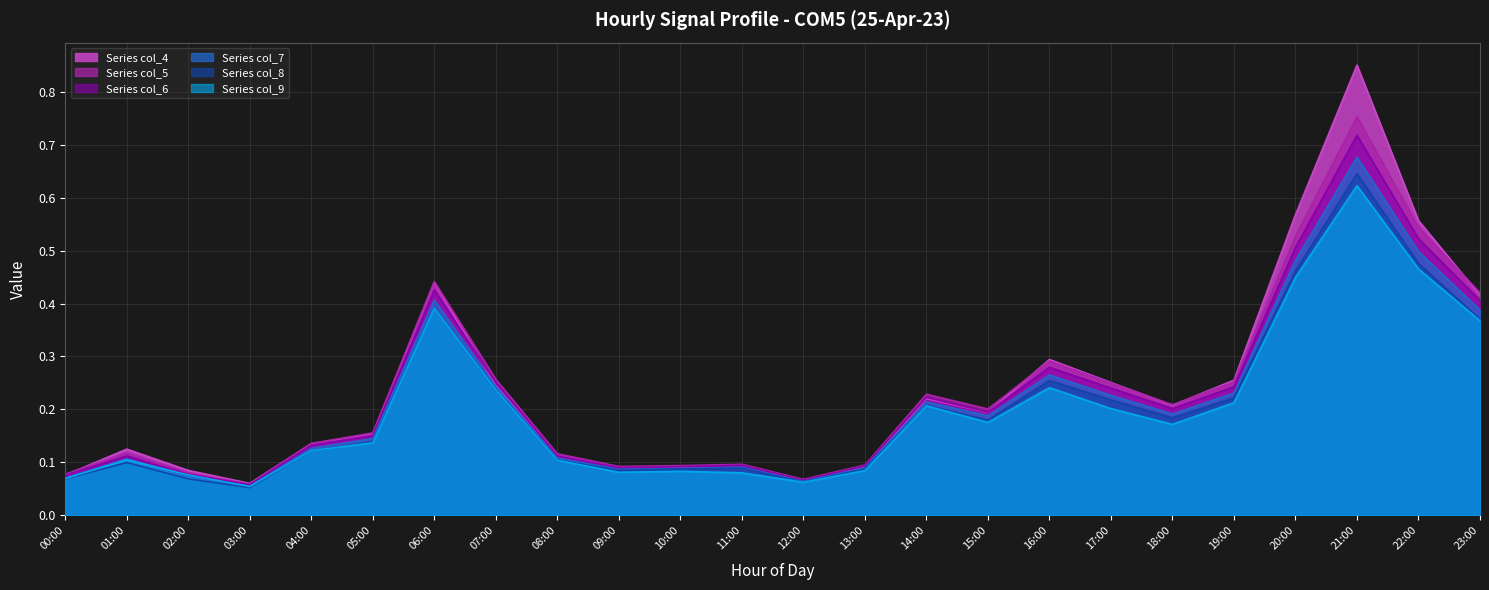

In col_5, how many points are higher than both neighbors (excluding endpoints)?

6